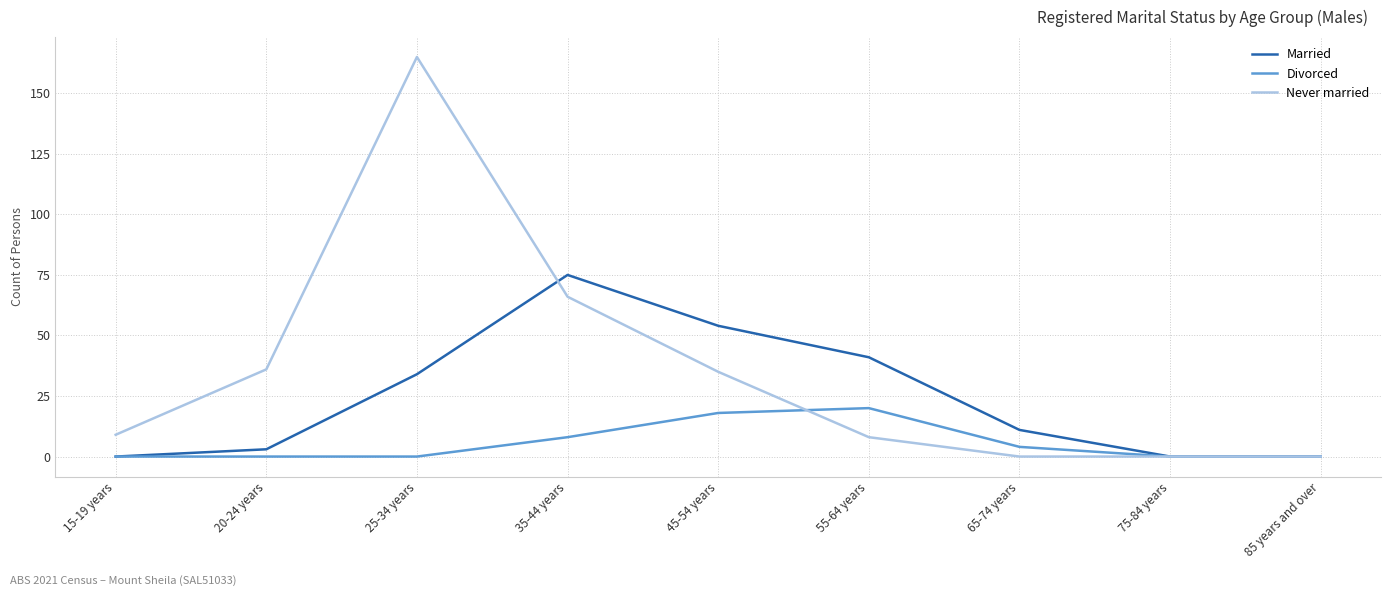

What position from the left is 75-84 years?

8